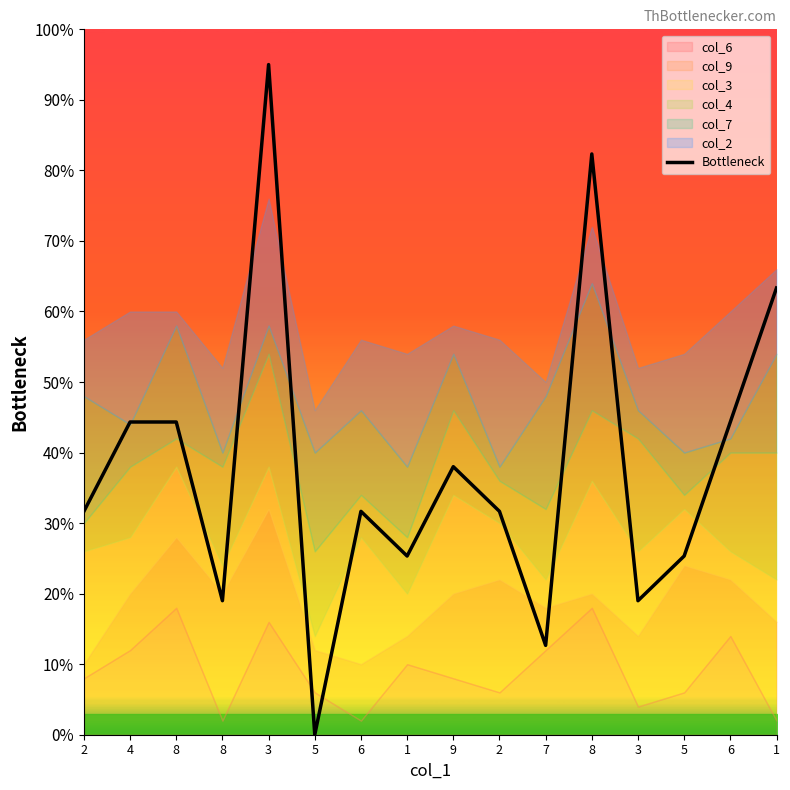

The chart shows a value of 63.3 at 1. True or false?

True